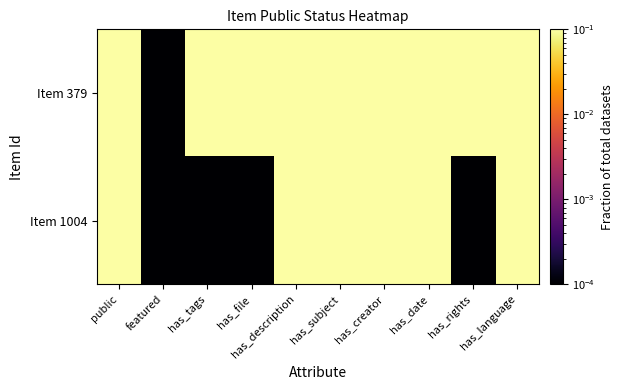

Reading right to left, extract all data points from this chart.

Item 379: has_language=0.1	has_rights=0.1	has_date=0.1	has_creator=0.1	has_subject=0.1	has_description=0.1	has_file=0.1	has_tags=0.1	featured=0.0	public=0.1
Item 1004: has_language=0.1	has_rights=0.0	has_date=0.1	has_creator=0.1	has_subject=0.1	has_description=0.1	has_file=0.0	has_tags=0.0	featured=0.0	public=0.1